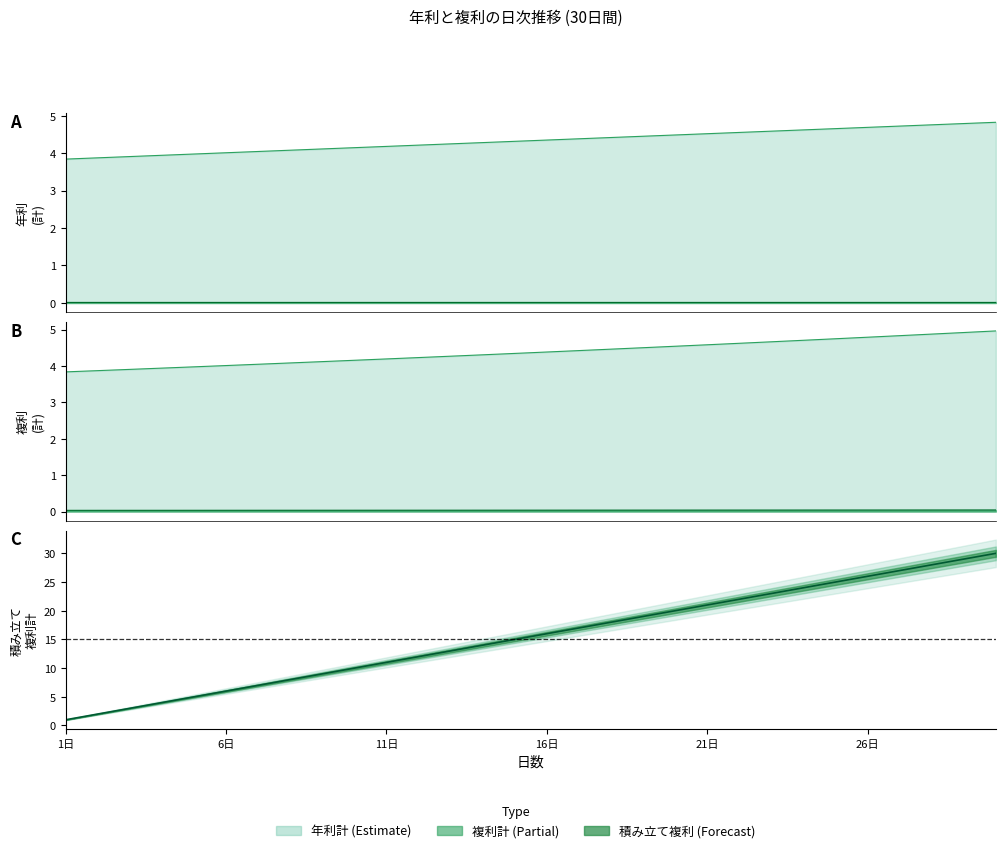

What is the value of the 年利計 point at the 13th from the left?

4.2